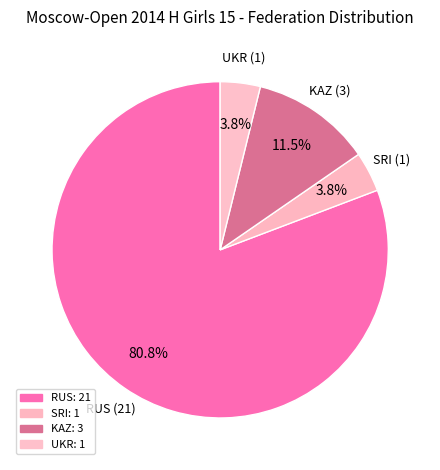

To the nearest percent, what portion does RUS represent?

81%